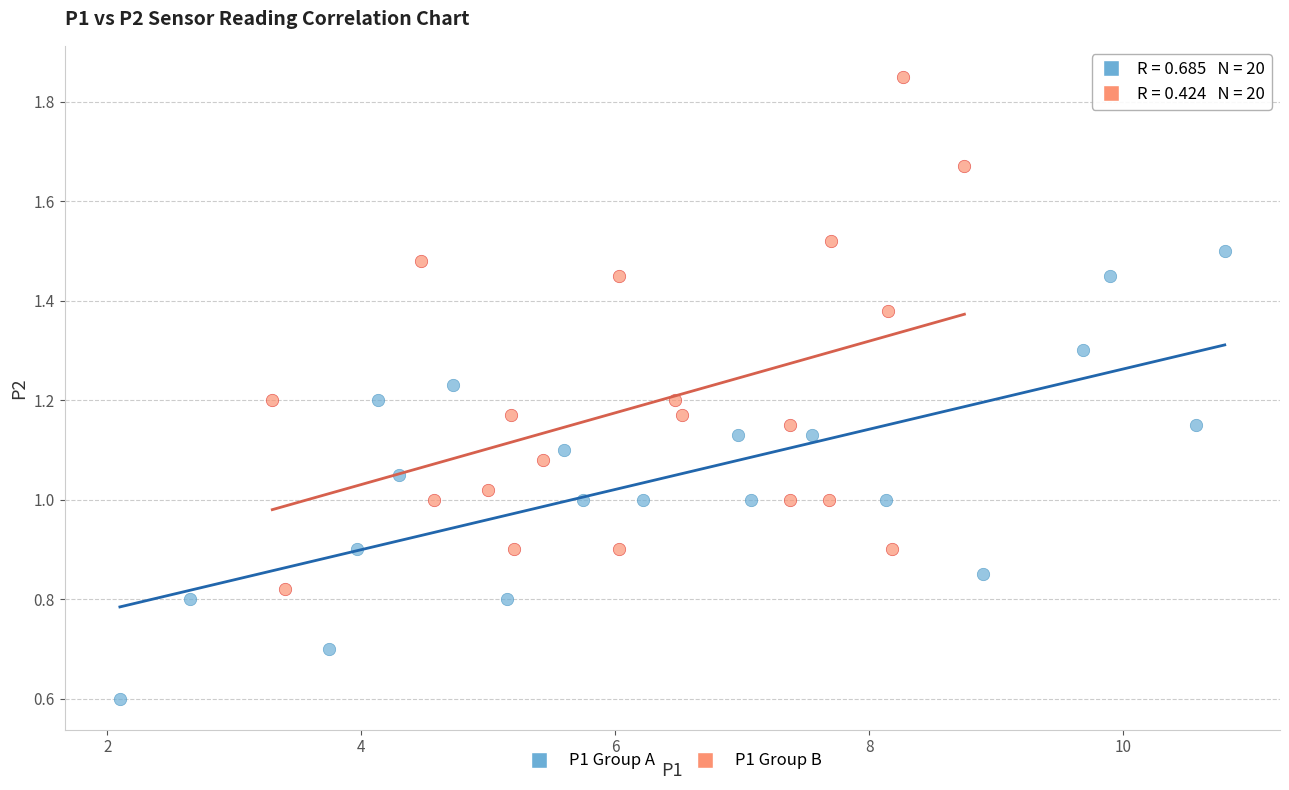

Which series contains the highest Y value?

P1 Group B